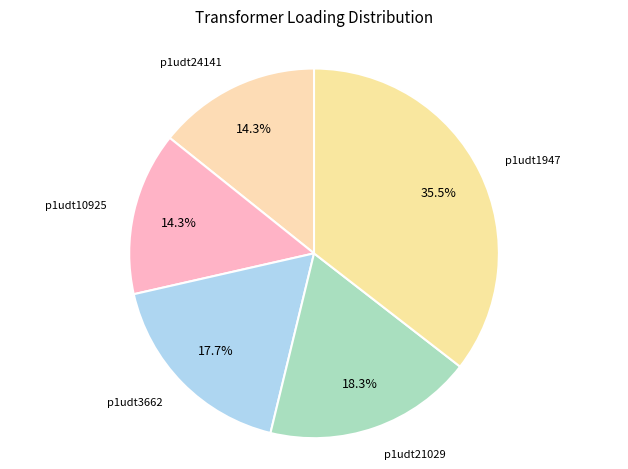

How many segments does this pie chart have?

5